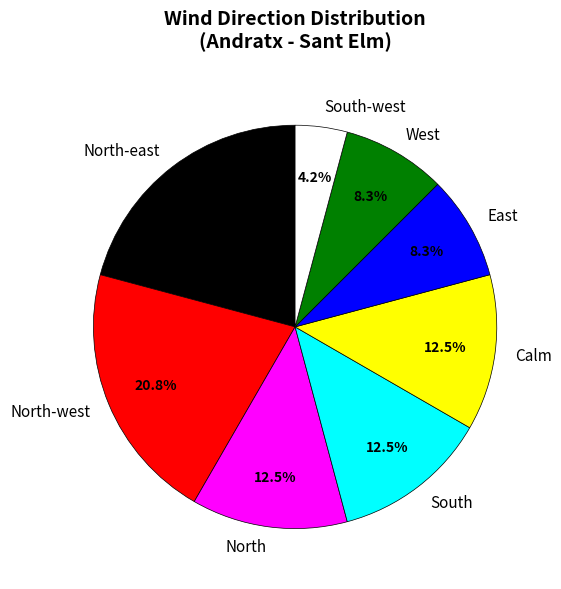

What is the smallest slice in the pie chart?

South-west